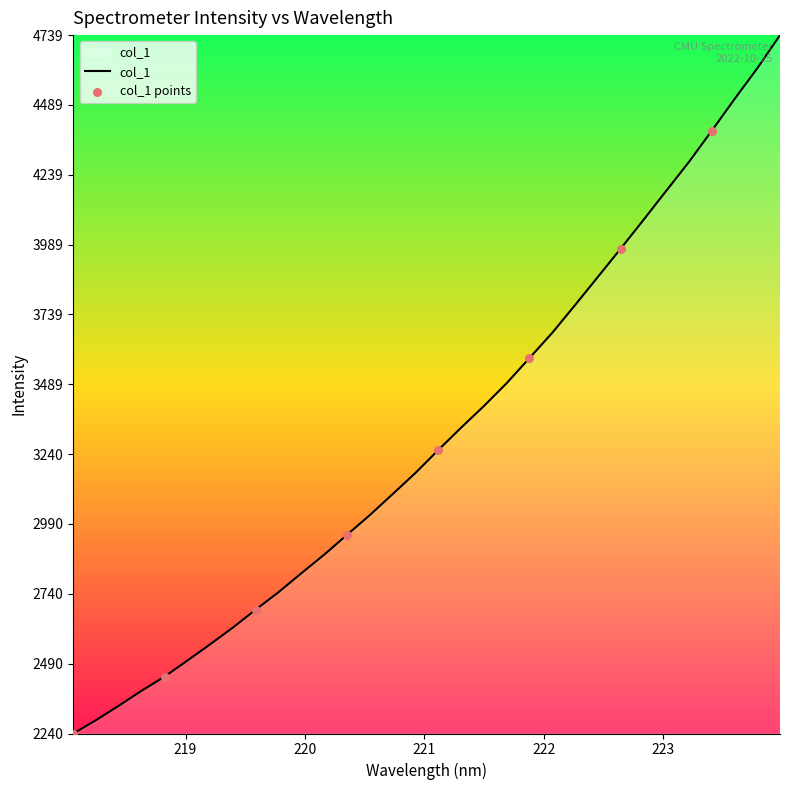

What is the difference between the maximum and minimum values?

2498.1